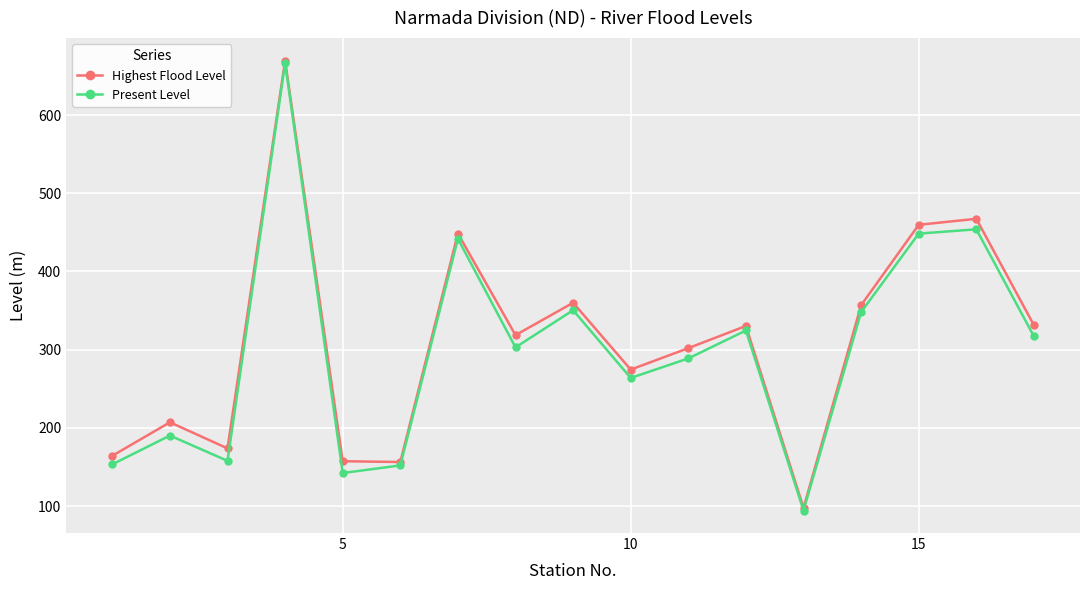

Count the number of categories in the chart.

17